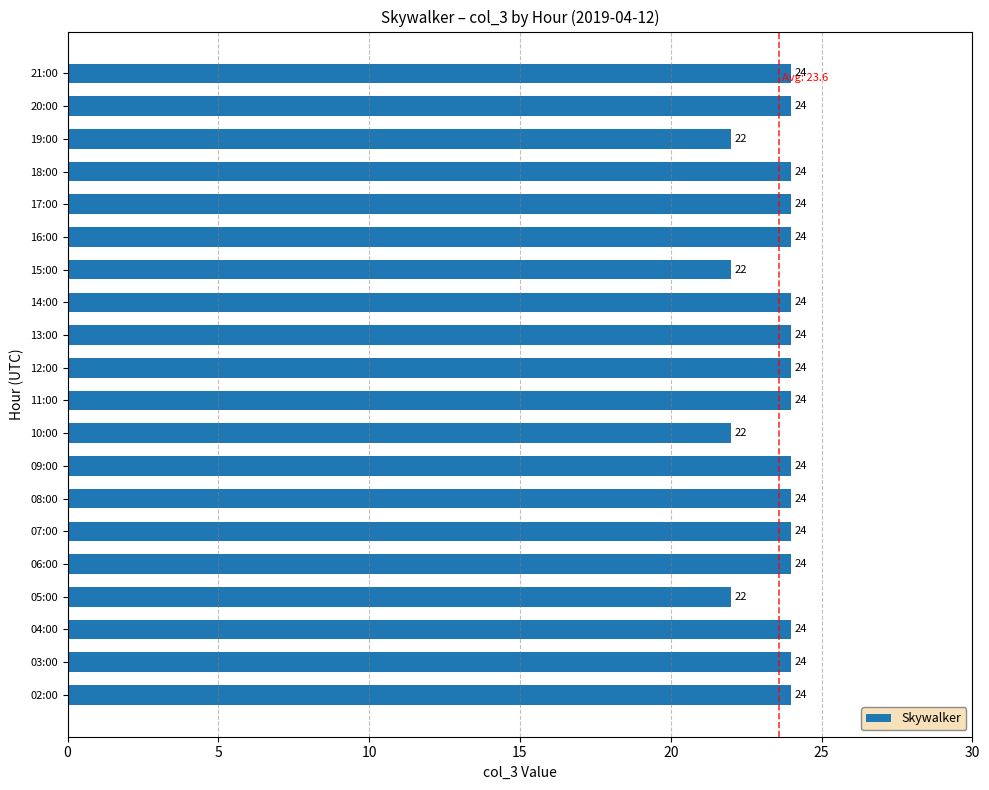

What is the greatest value displayed?

24